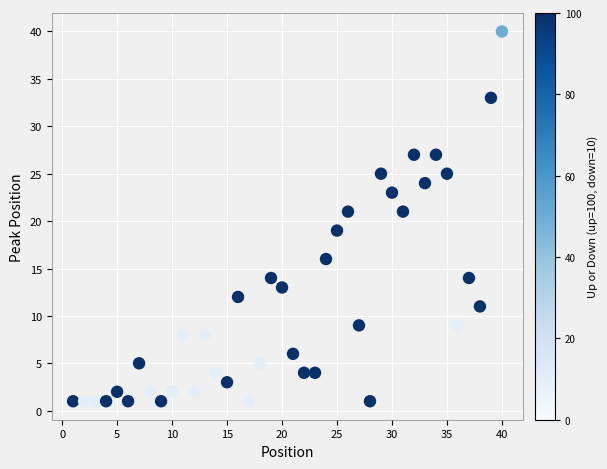

What is the range of X values (max minus min)?

39